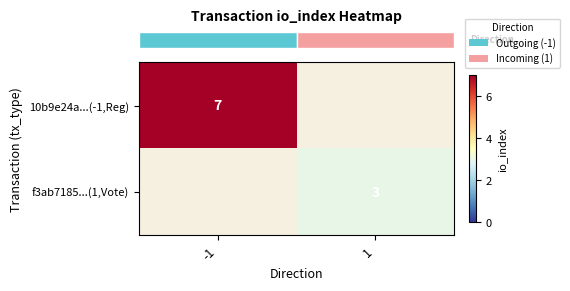

How many data points does each series have?

2